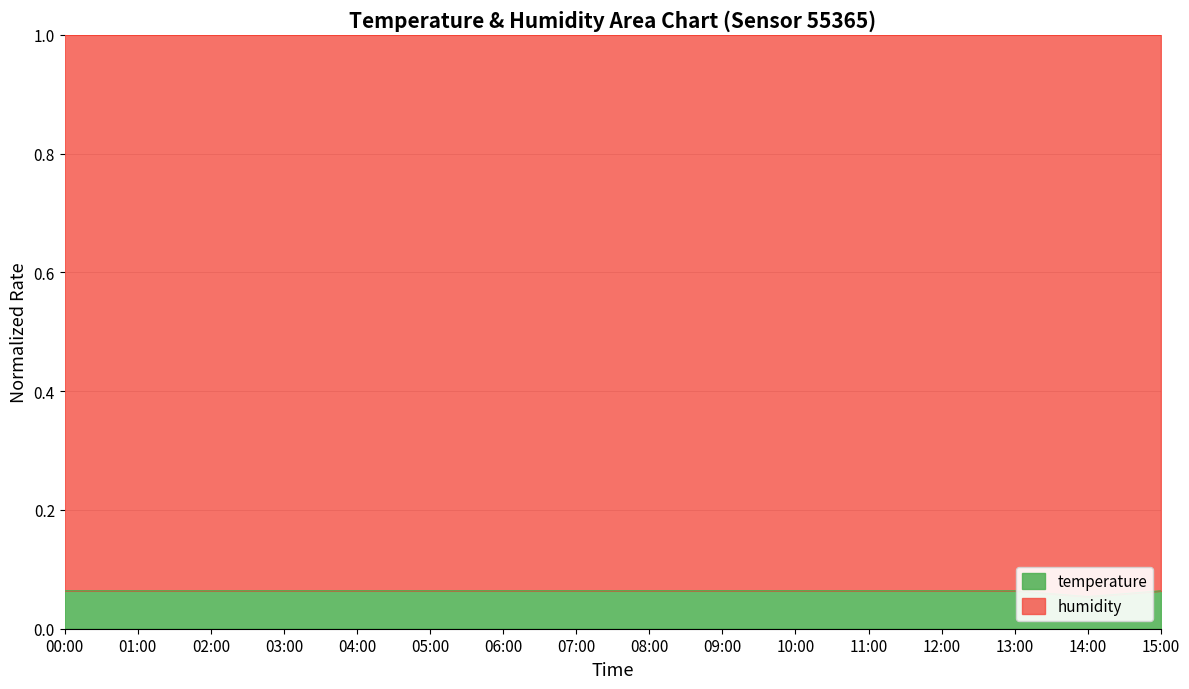

Is it true that the value at 14:00 is 0.1?

True